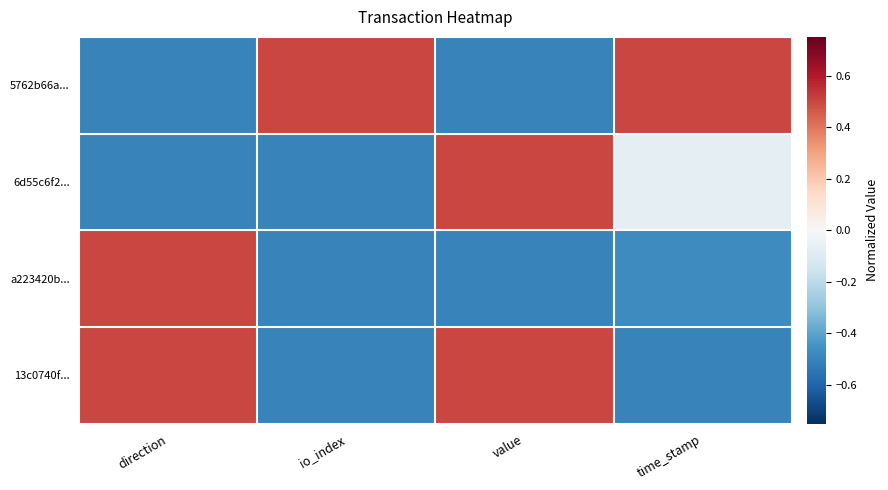

List the series in order of their peak value, lowest first.

5762b66a..., 6d55c6f2..., a223420b..., 13c0740f...